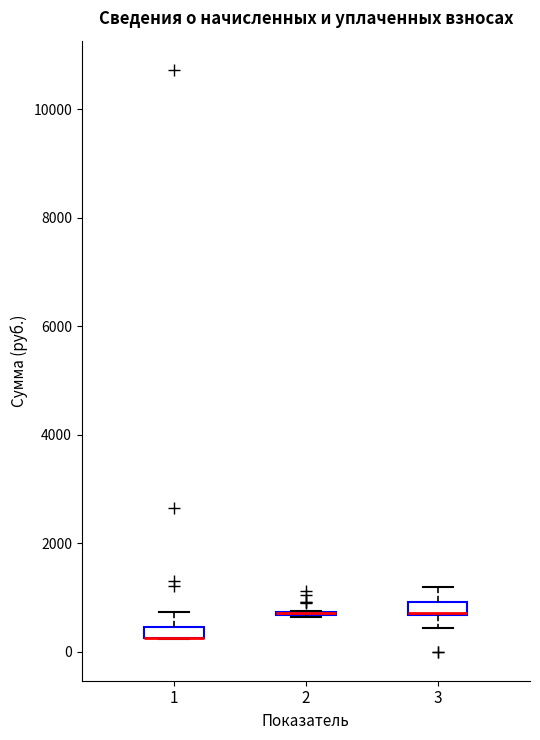

Where does the upper whisker of the box at x = 3 end on the y-axis? The values are not printed on the chart, so give them approximately, as read against the axis.

1200